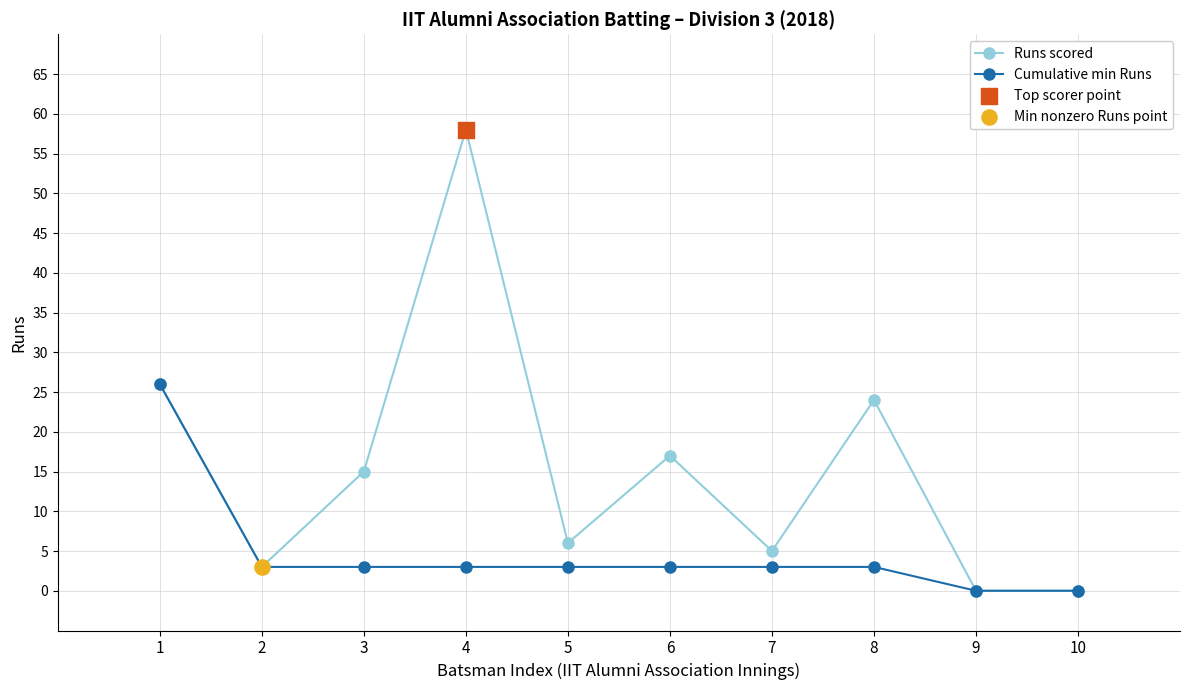

What is the greatest value displayed?

58